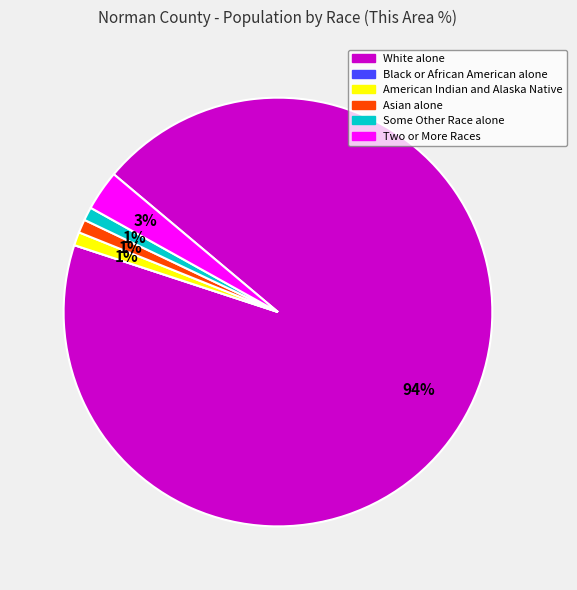

True or false: Two or More Races accounts for 3% of the total.

True